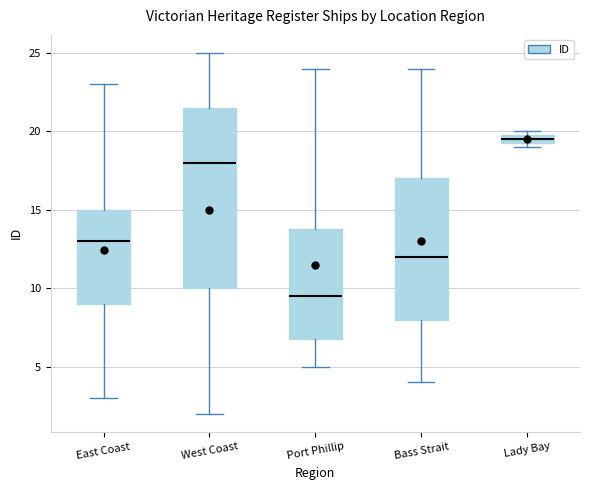

Where is the upper edge of the box for Port Phillip on the y-axis? The values are not printed on the chart, so give them approximately, as read against the axis.

14.0